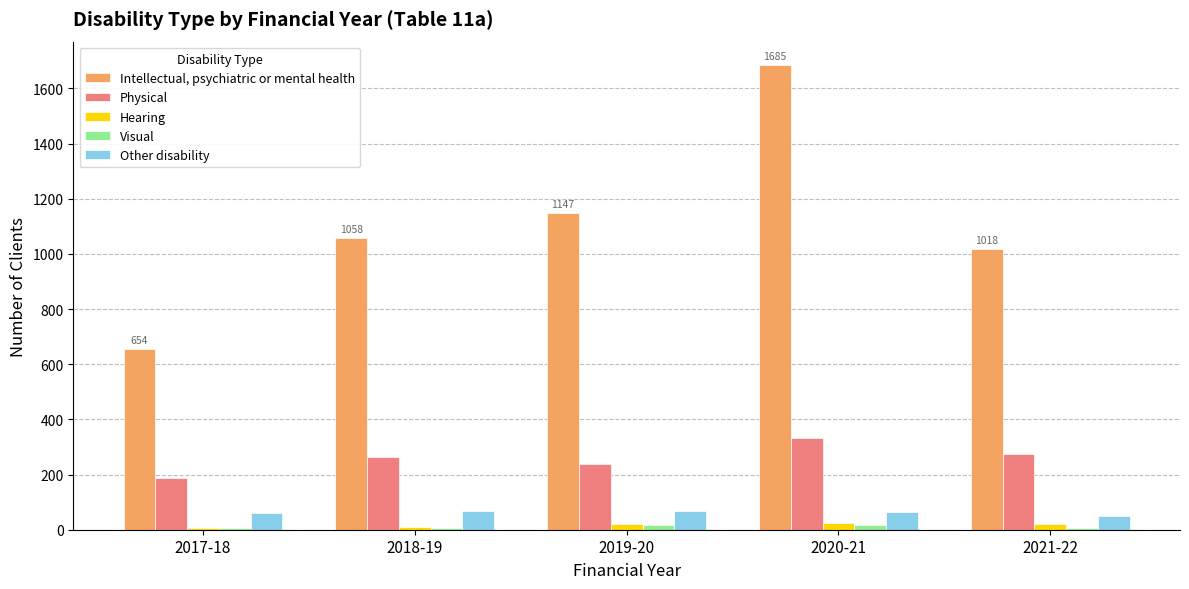

What is the maximum value shown in the chart?

1685